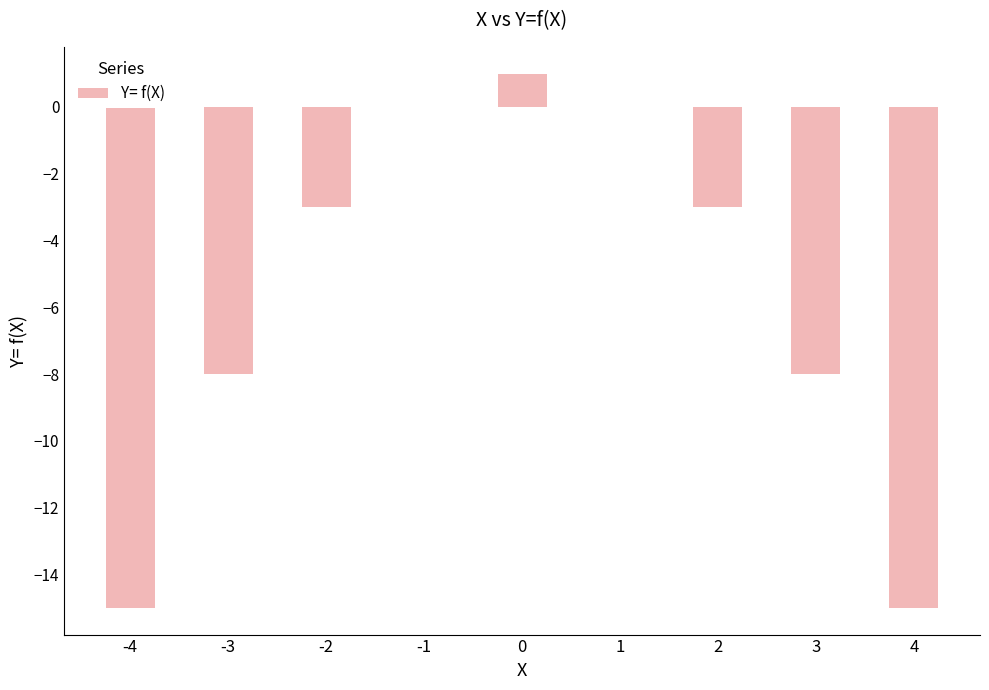

Read the value at -2.

-3